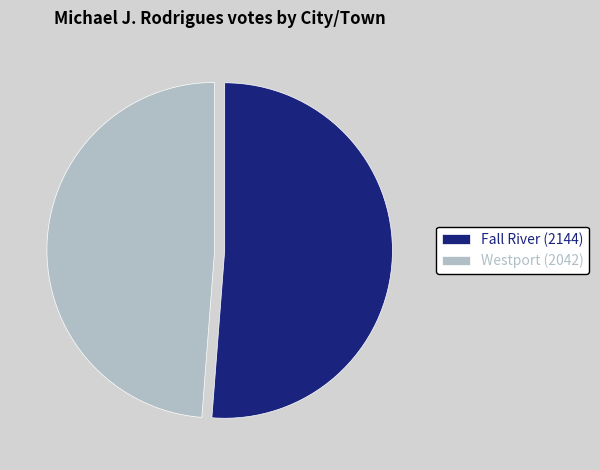

Which slice is the smallest?

Westport